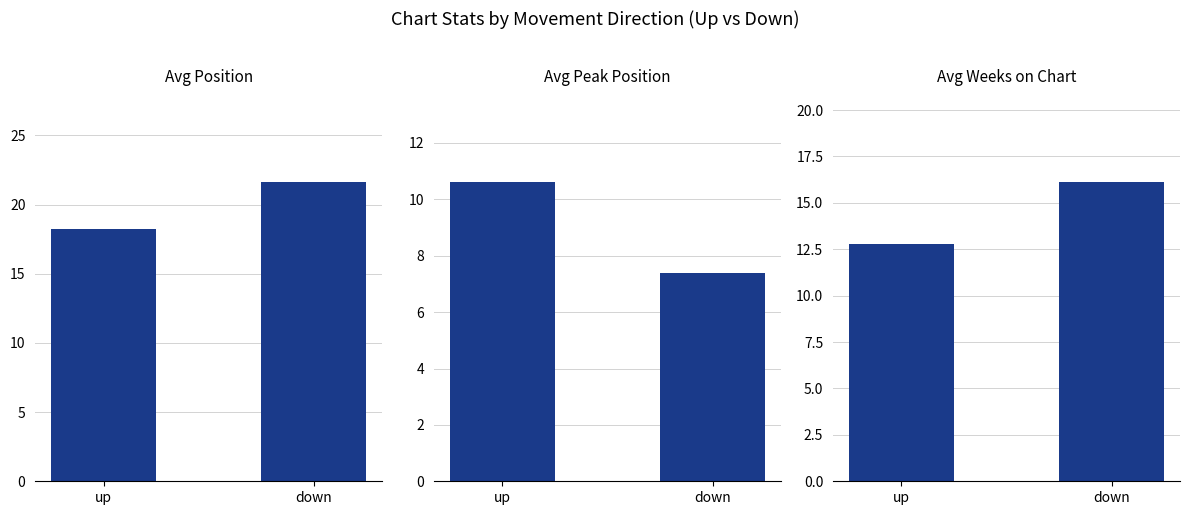

What position from the right is down?

1